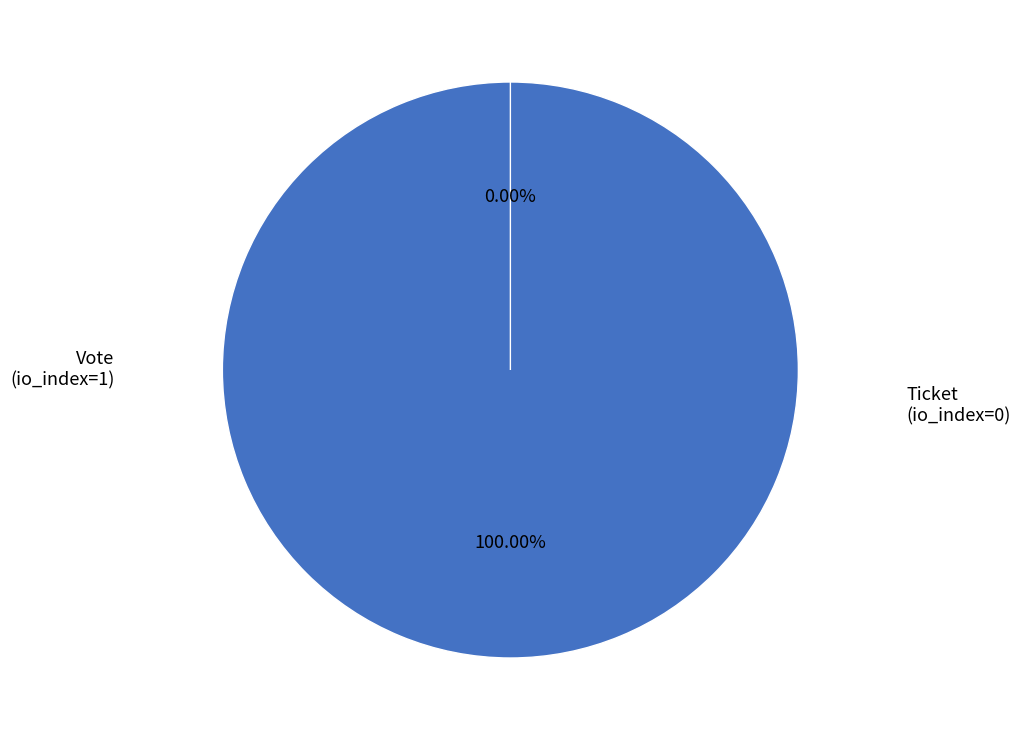

Is it true that Ticket (io_index=0) is 0% of the pie?

True